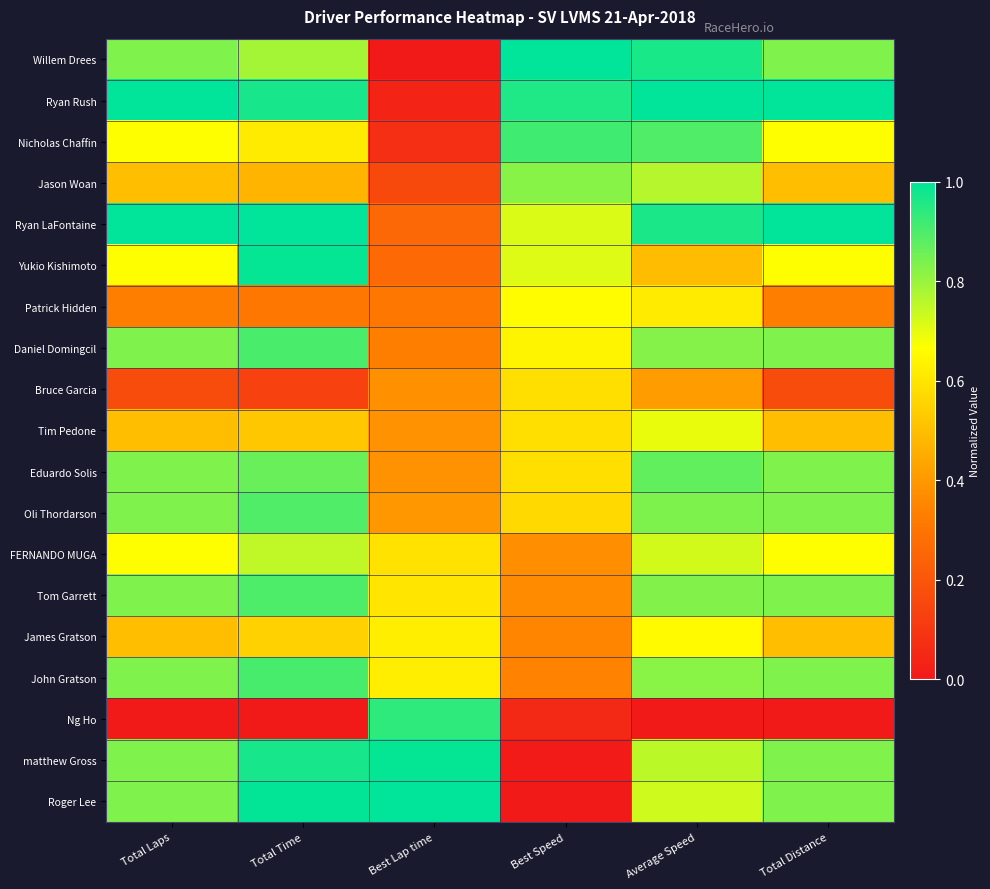

Count the number of categories in the chart.

6